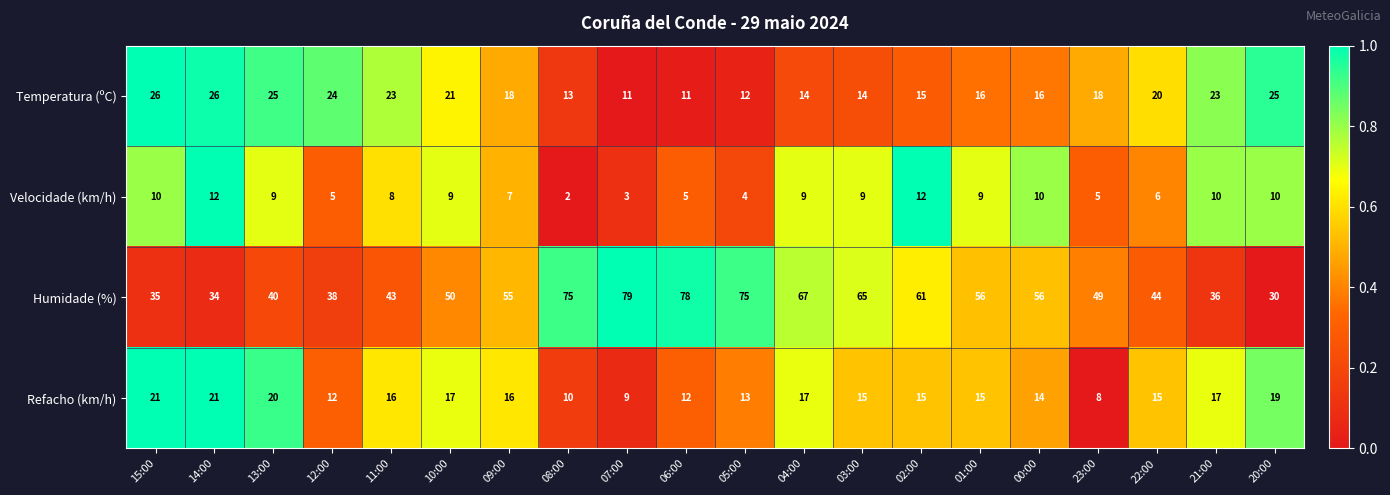

Is it true that Temperatura (ºC) equals 8 at 12:00?

False